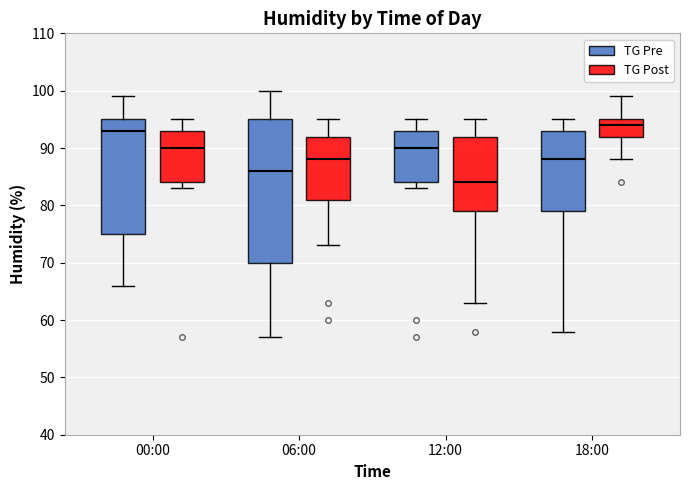

Comparing the boxes themselves (not the whiskers), which one is the tallest?

06:00 (TG Pre)